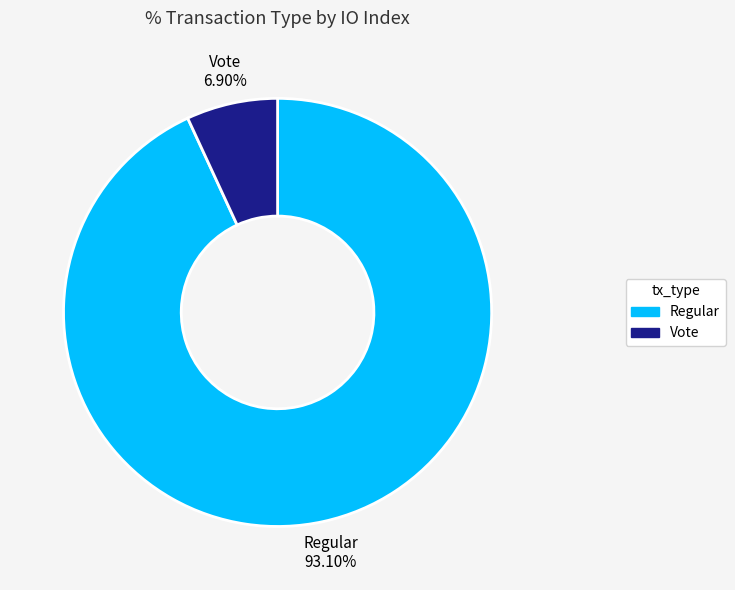

Which category has the biggest portion of the pie?

Regular